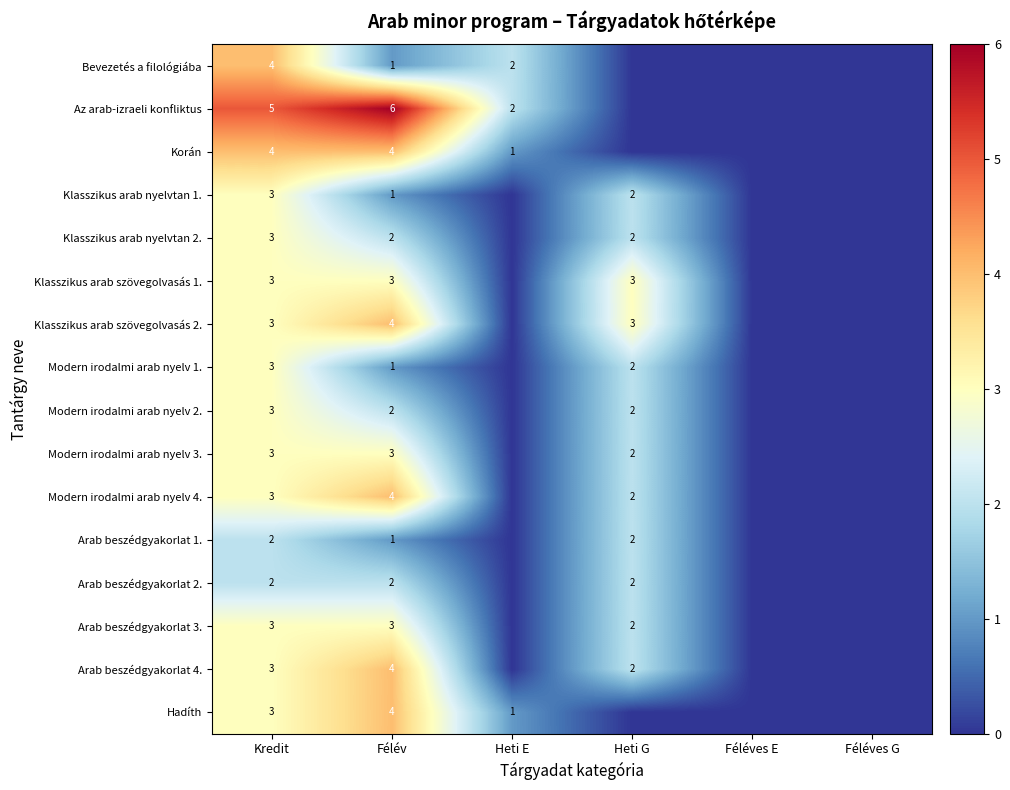

What is the spread (max minus min) of values at Félév?

5